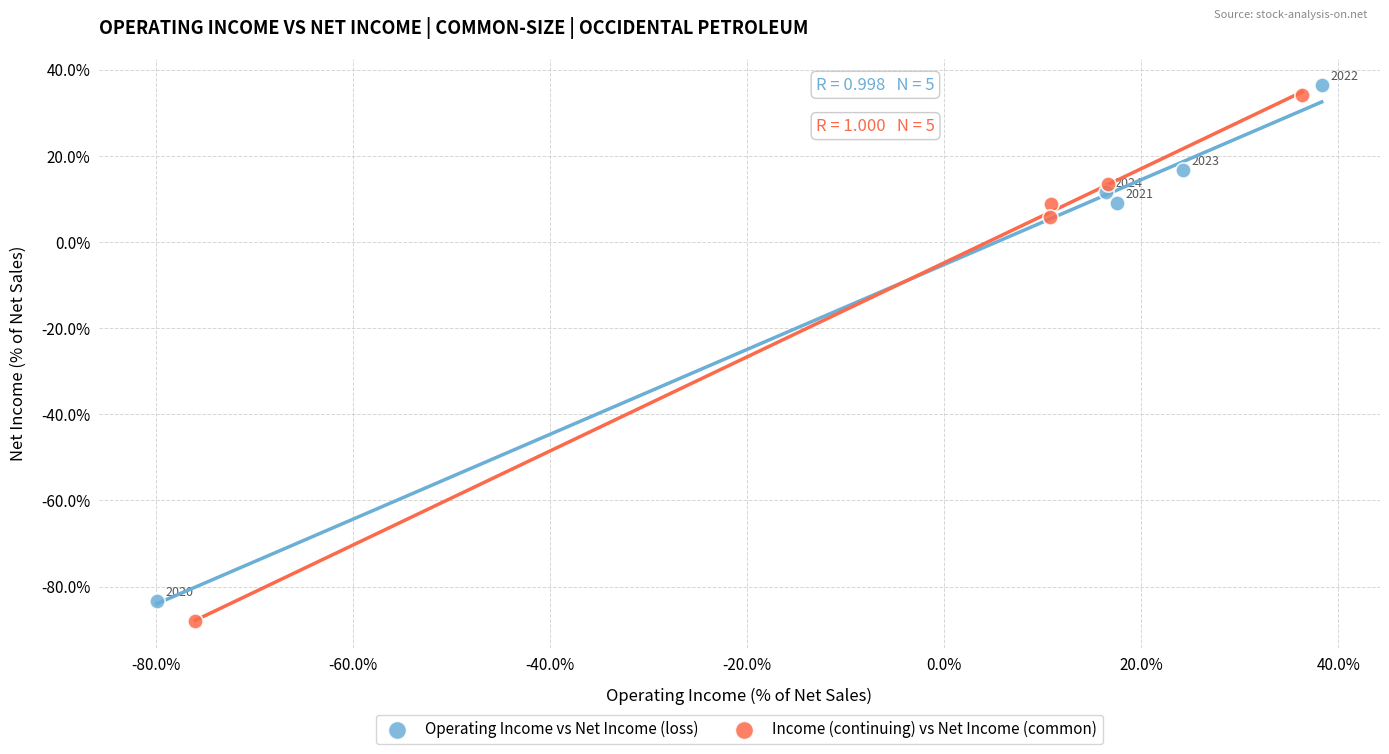

What are all the series names shown in the legend?

Operating Income vs Net Income (loss), Income (continuing) vs Net Income (common)